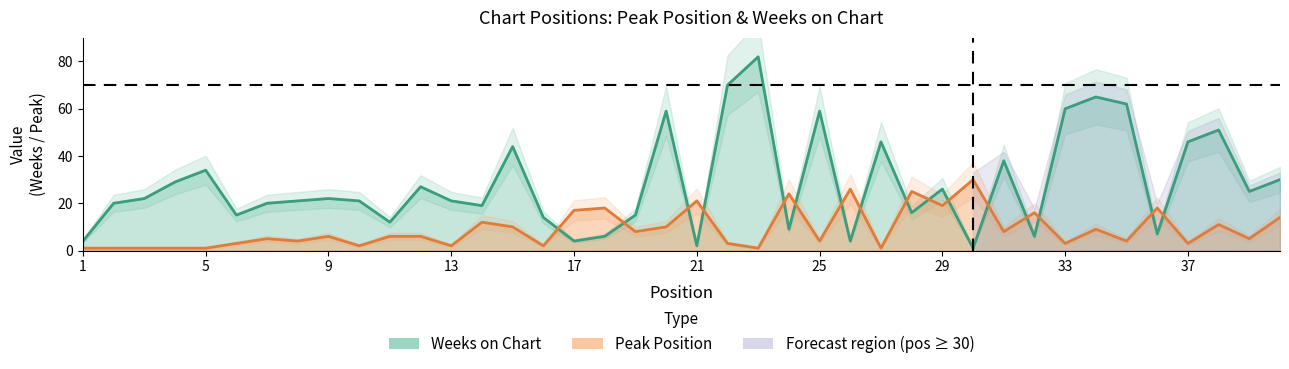

True or false: Weeks on Chart and Peak Position cross at least once.

True